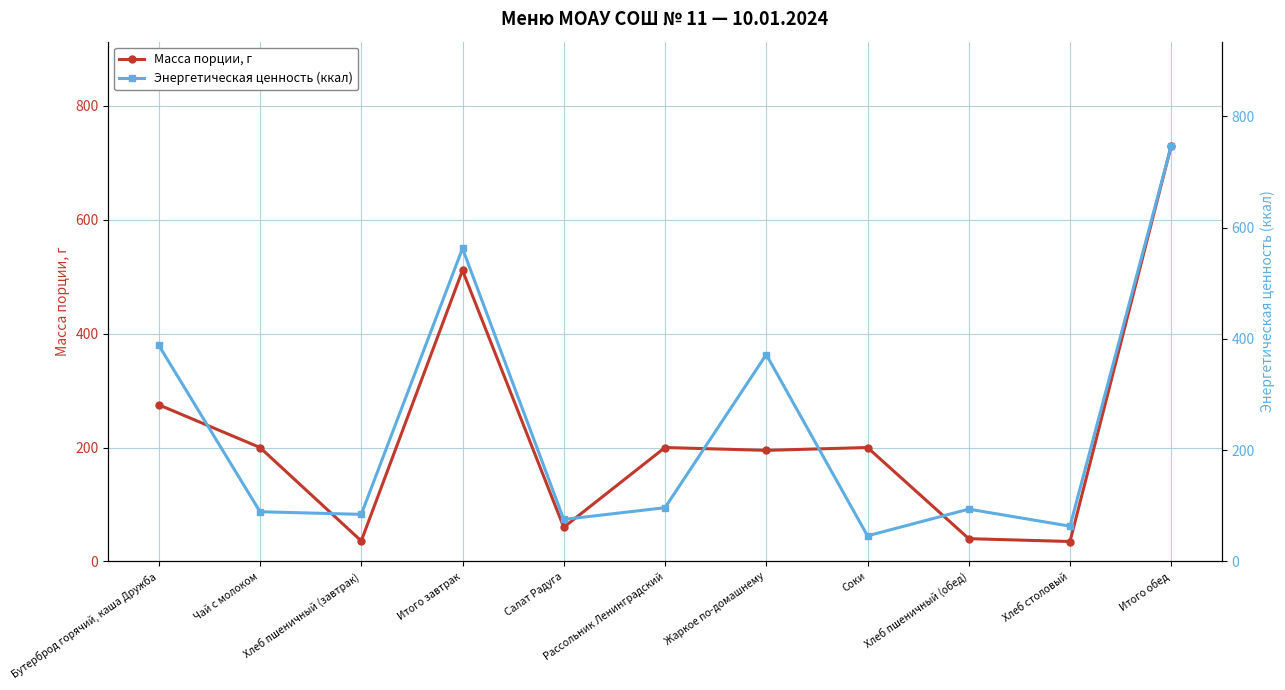

Is the value of Масса порции, г at Рассольник Ленинградский greater than the value of Энергетическая ценность (ккал) at Итого завтрак?

No